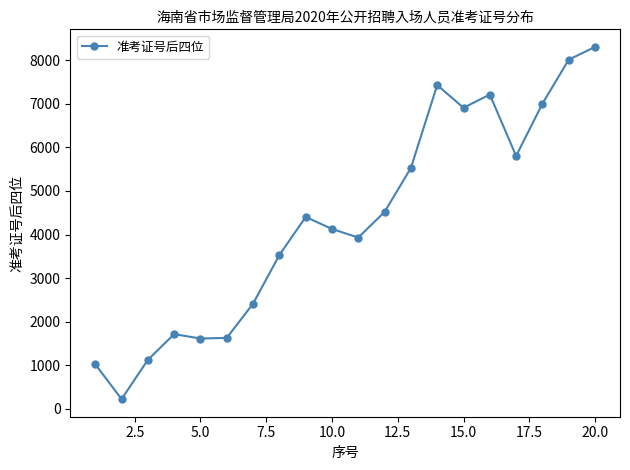

What is the value of the 6th point from the left?

1629